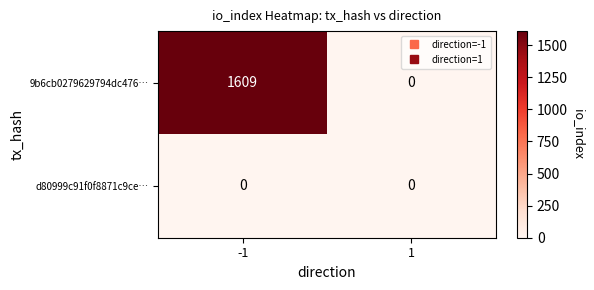

List the series in order of their peak value, lowest first.

d80999c91f0f8871c9ce…, 9b6cb0279629794dc476…